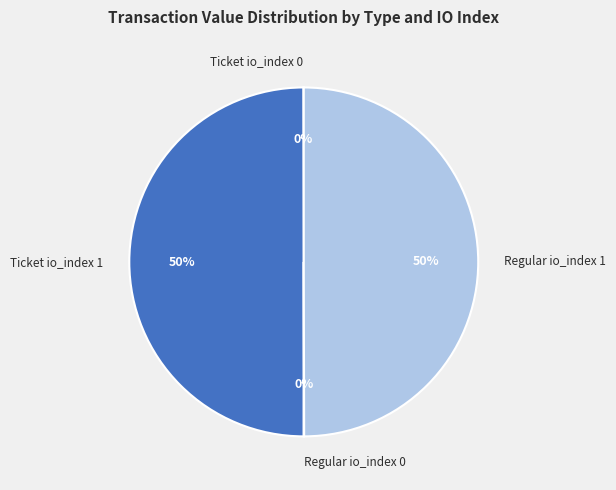

To the nearest percent, what is the average slice percentage?

25%